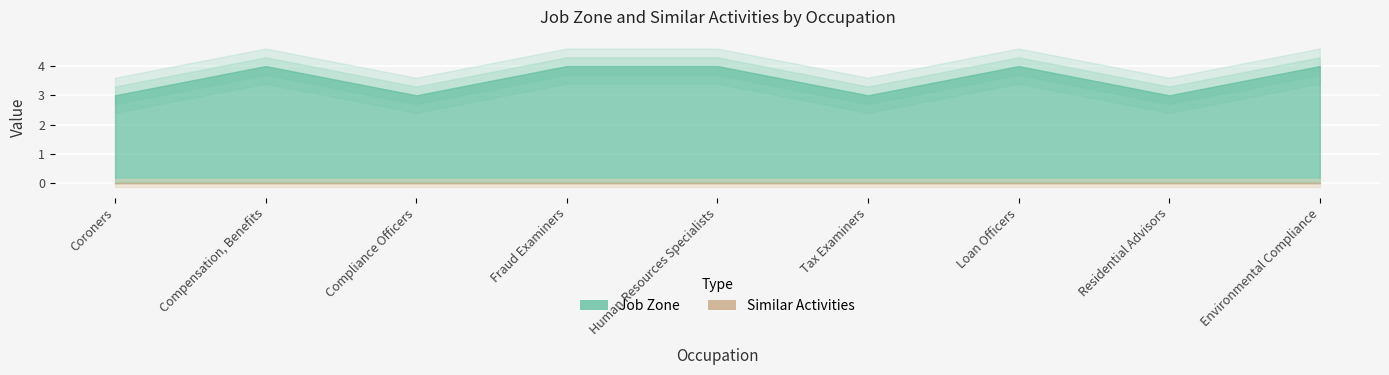

True or false: Similar Activities and Job Zone intersect in this chart.

False